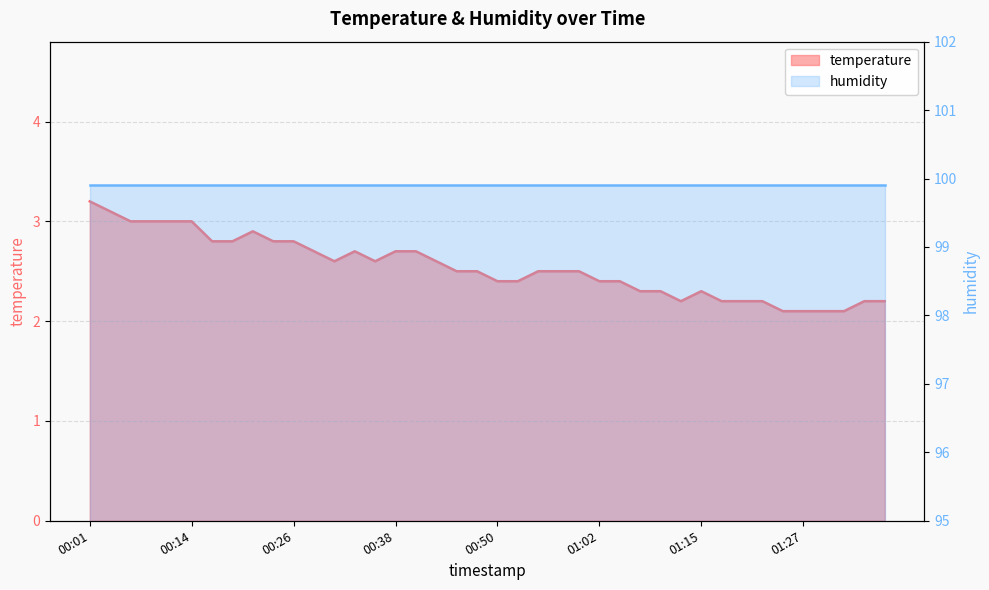

What is the value of the 31st point from the left?

2.3